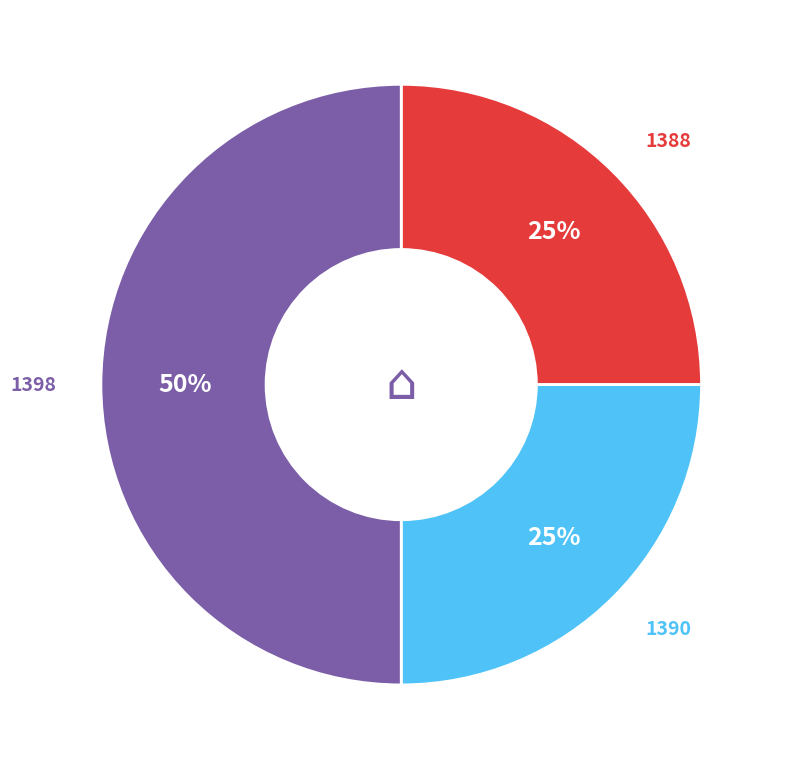

Combined, do 1398 and 1390 account for over 50%?

Yes